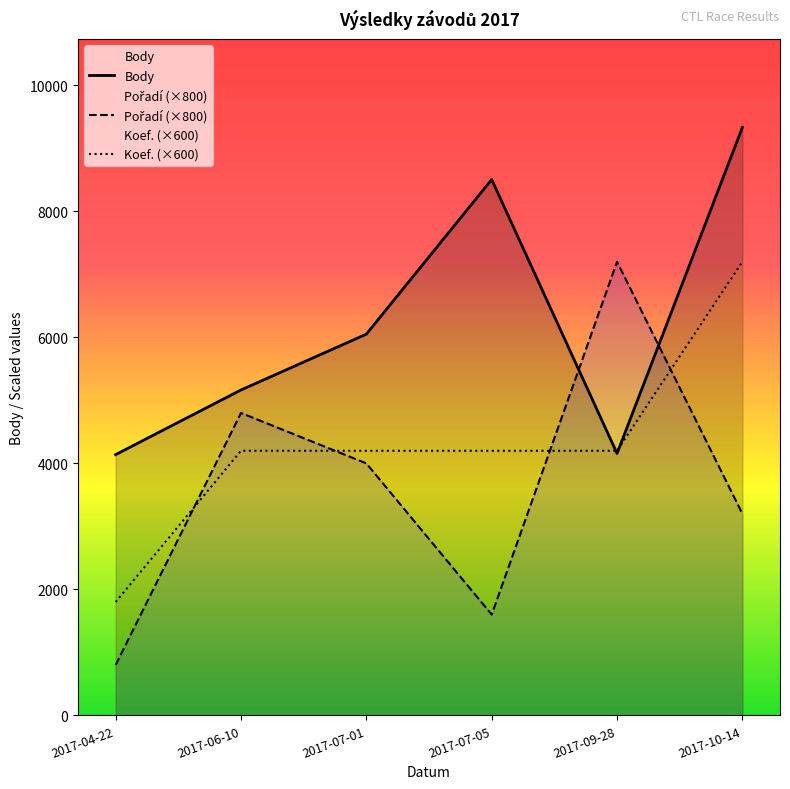

The value of Pořadí (×800) at 2017-04-22 is 340. True or false?

False